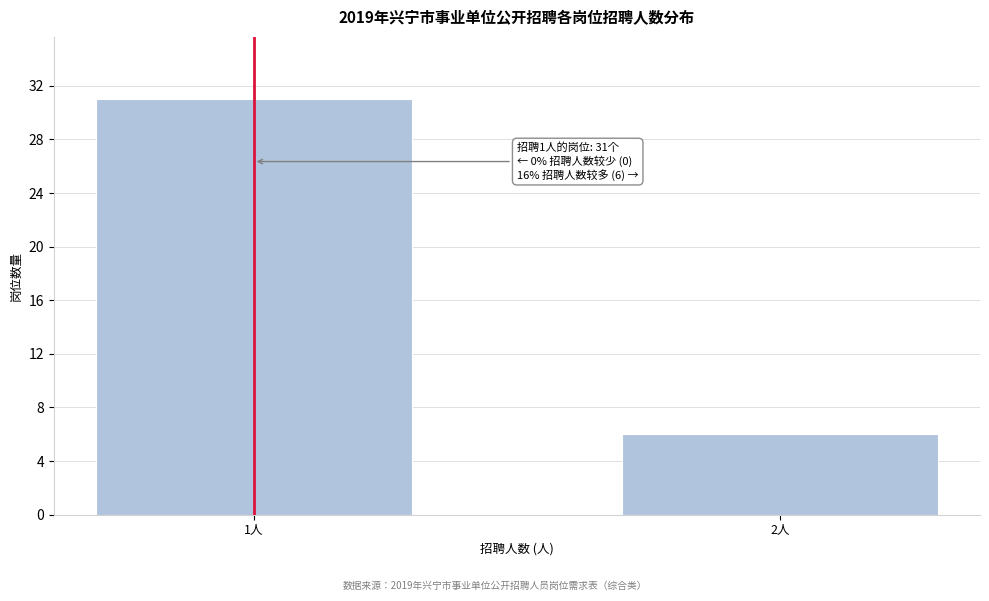

Reading left to right, what are all the values shown in this chart?

31	6